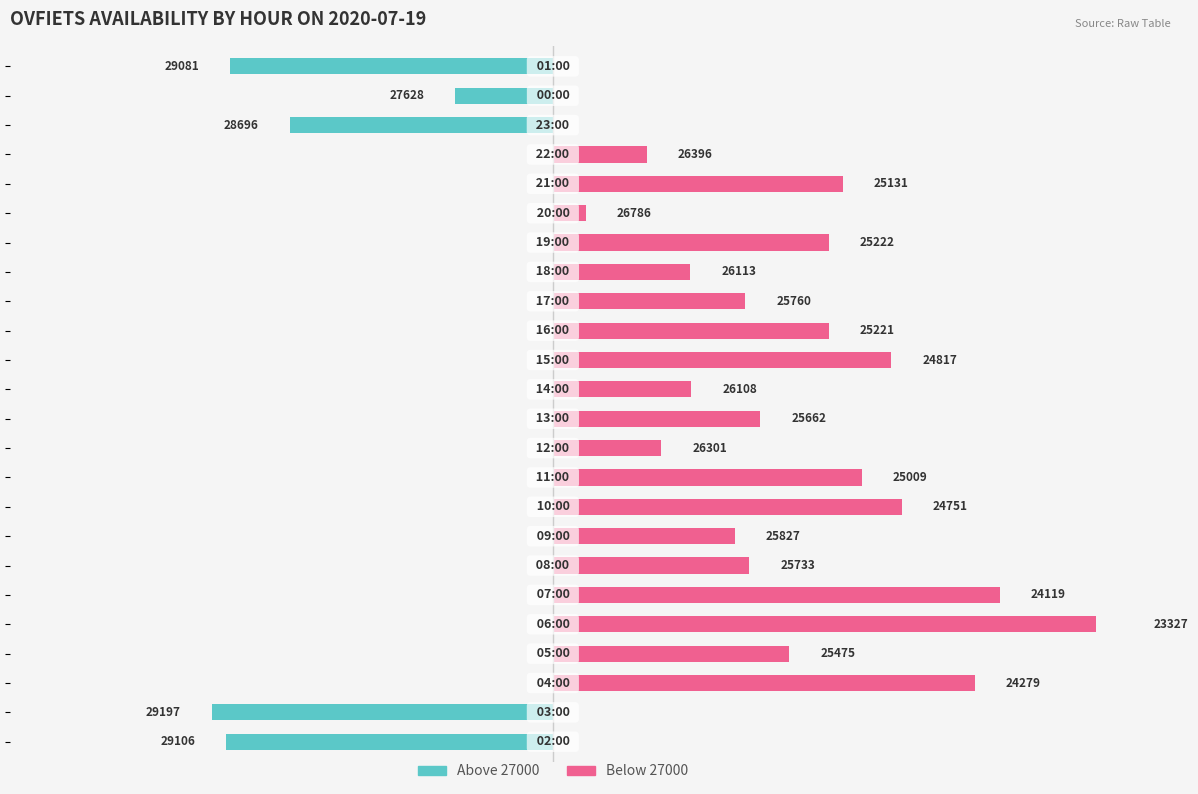

Which series has the widest spread of values?

Below 27000